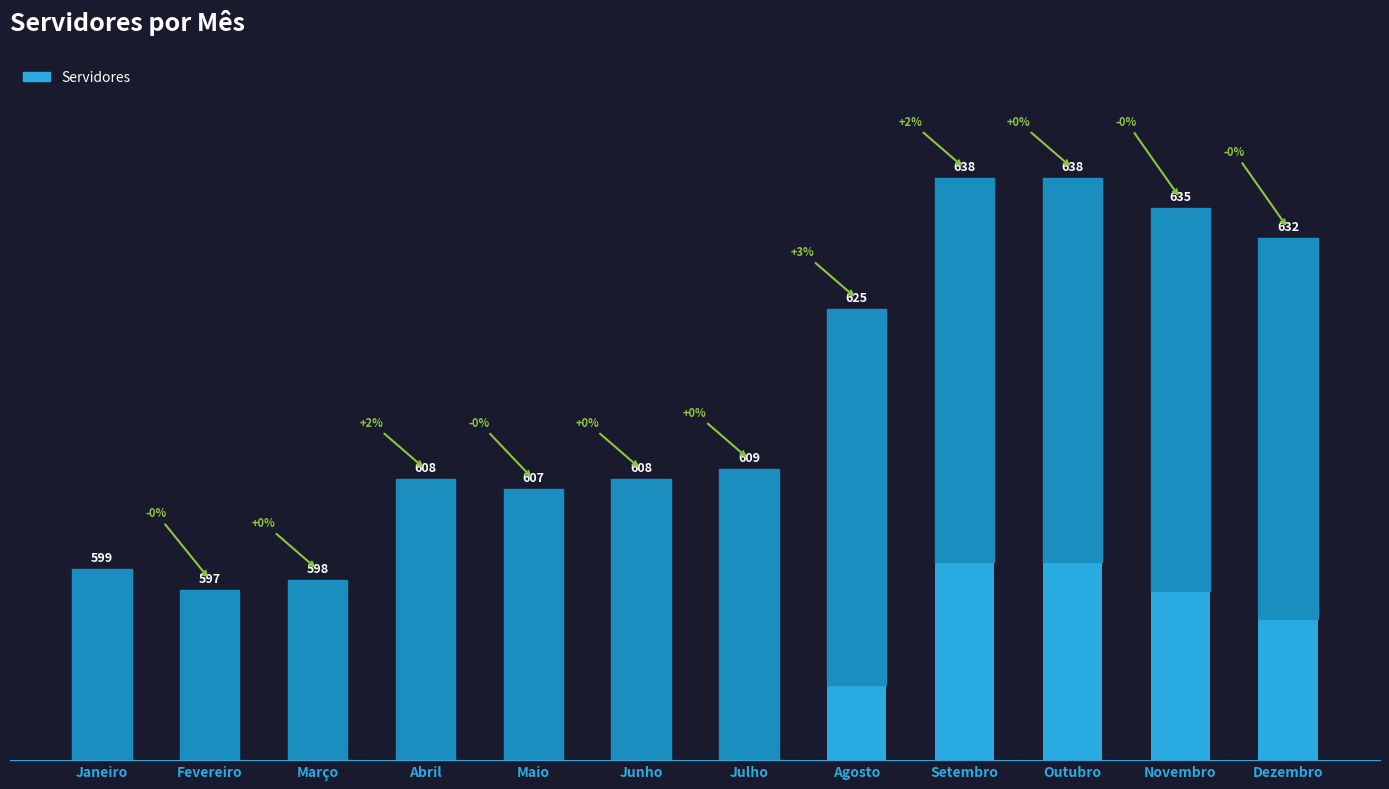

Reading left to right, what are all the values shown in this chart?

599	597	598	608	607	608	609	625	638	638	635	632